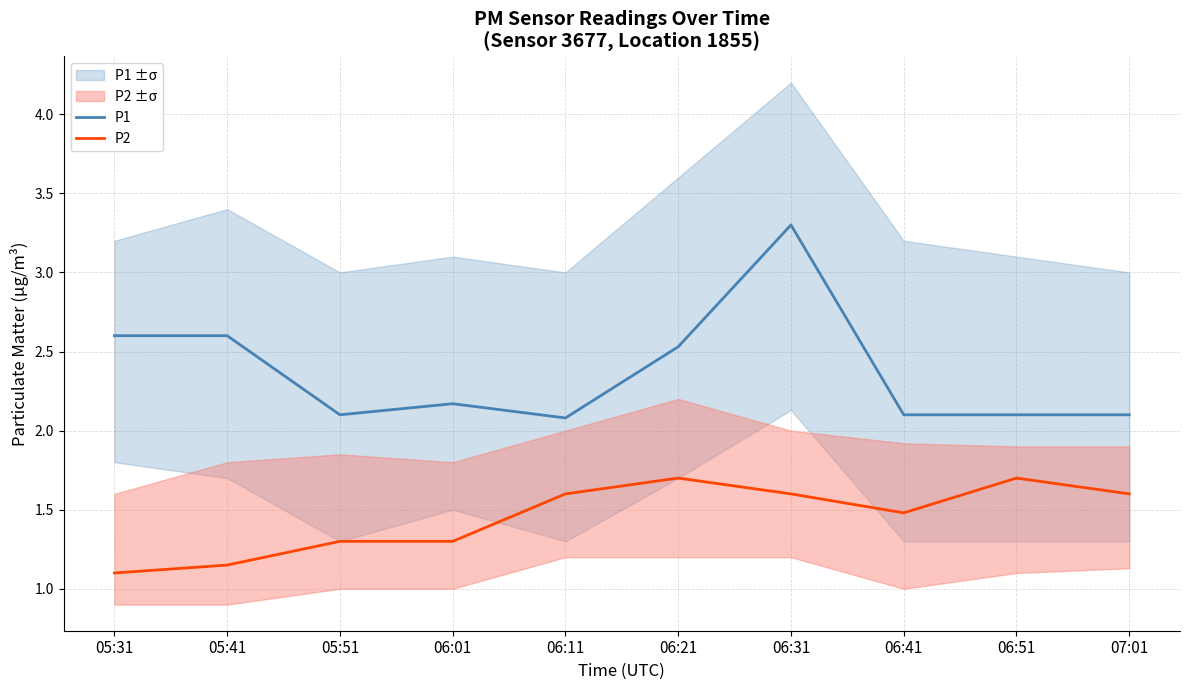

True or false: P1 and P2 intersect in this chart.

False